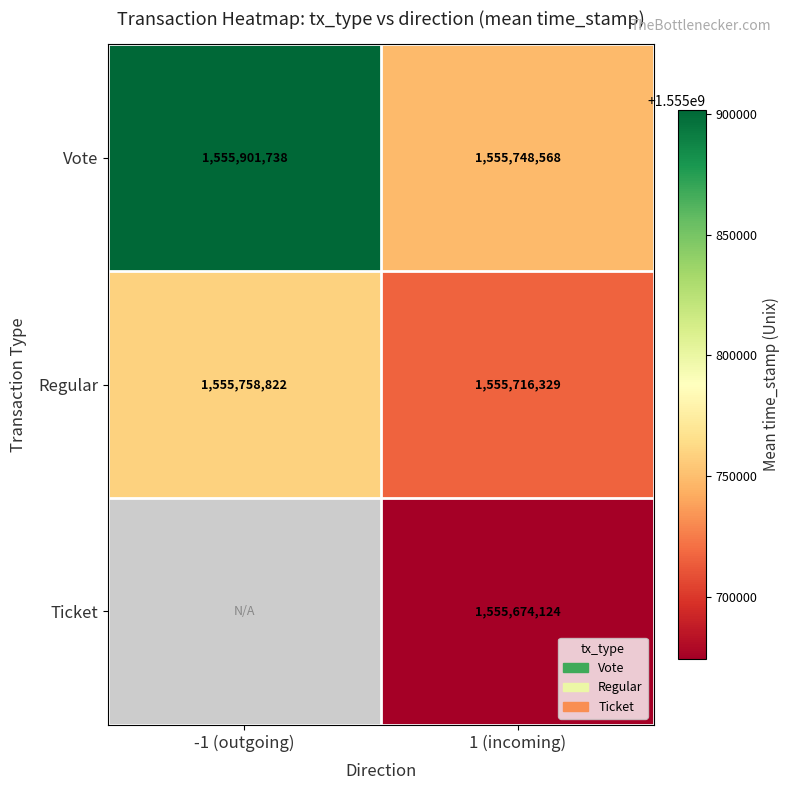

At 1 (incoming), list the series in order from largest to smallest.

Vote, Regular, Ticket